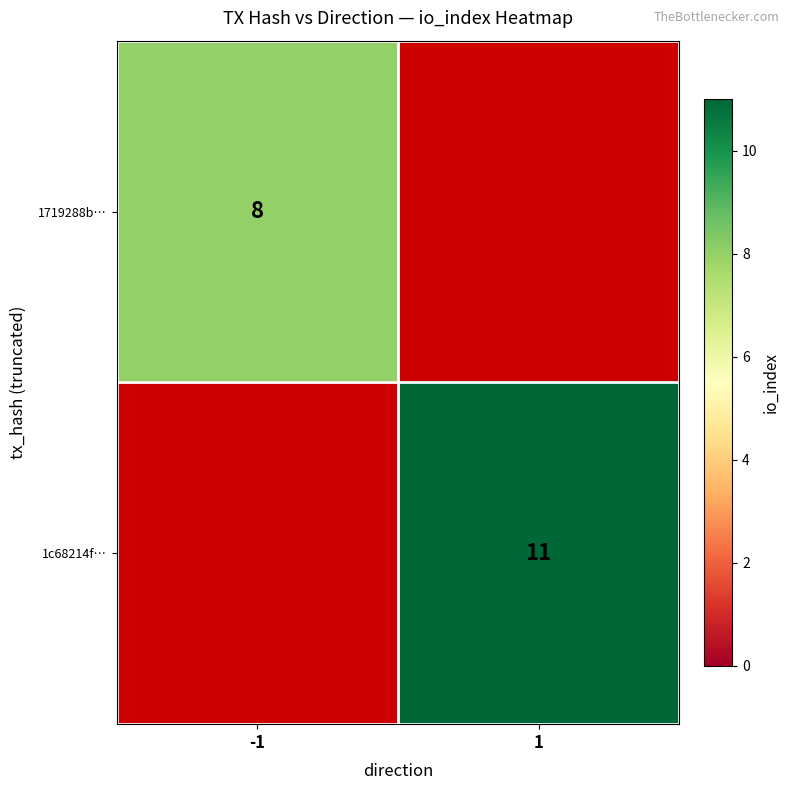

At how many categories does at least one series exceed 8?

1